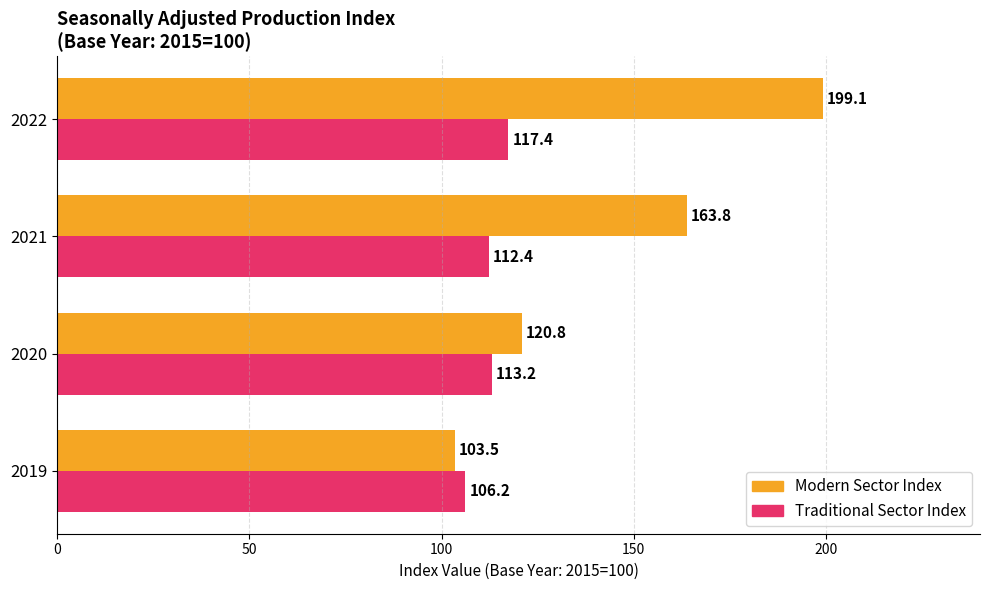

Rank the series by their maximum value, from highest to lowest.

Modern Sector Index, Traditional Sector Index